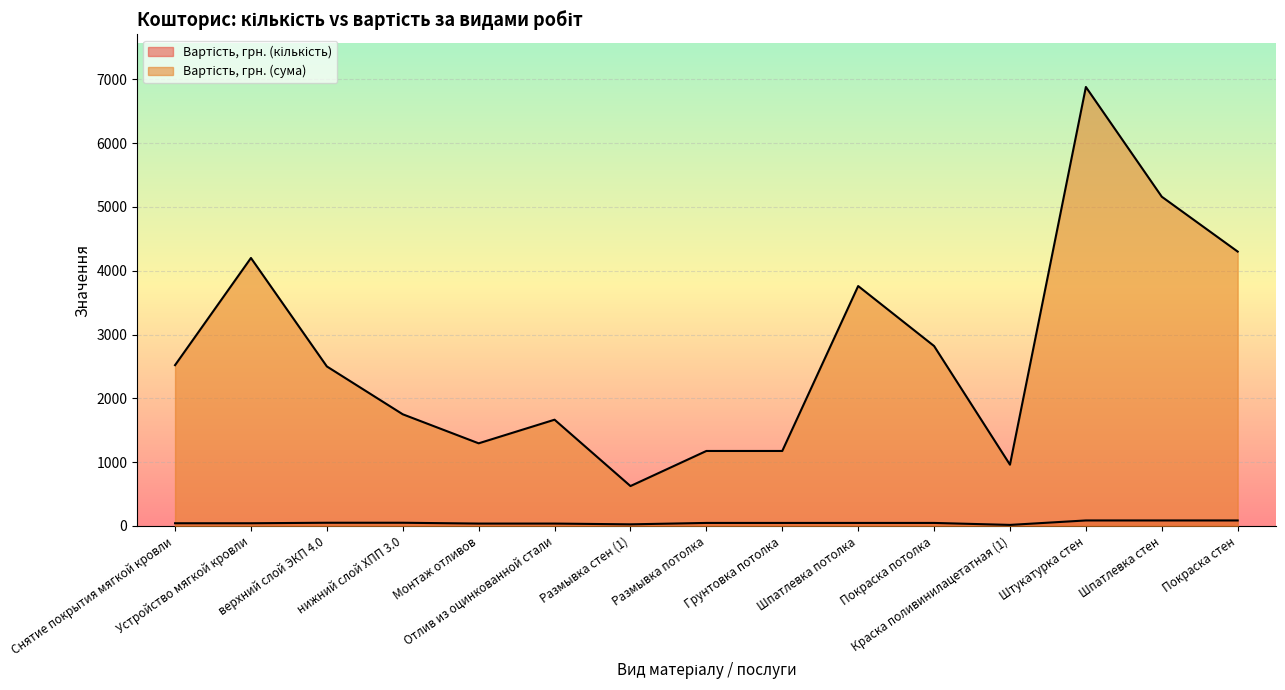

Rank the series by their average value, from highest to lowest.

Вартість, грн. (сума), Вартість, грн. (кількість)